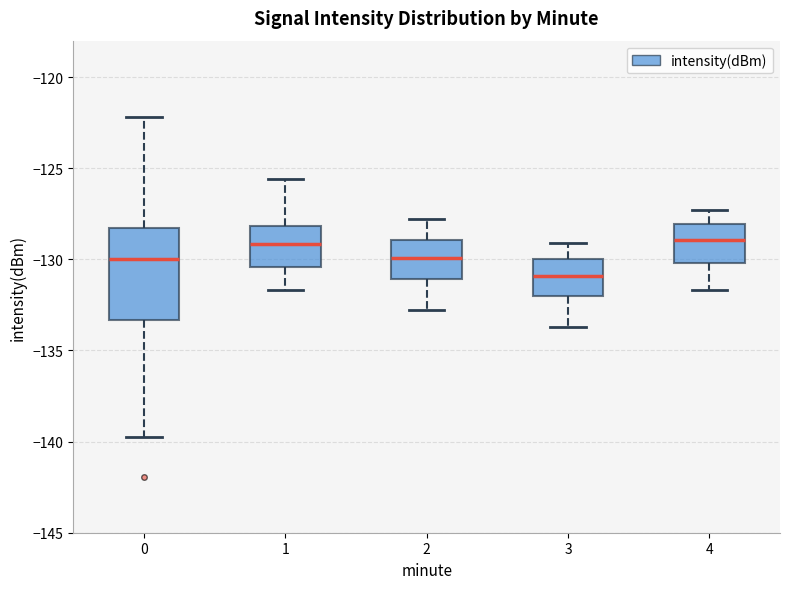

Where is the upper edge of the box at x = 0 on the y-axis? The values are not printed on the chart, so give them approximately, as read against the axis.

-128.5